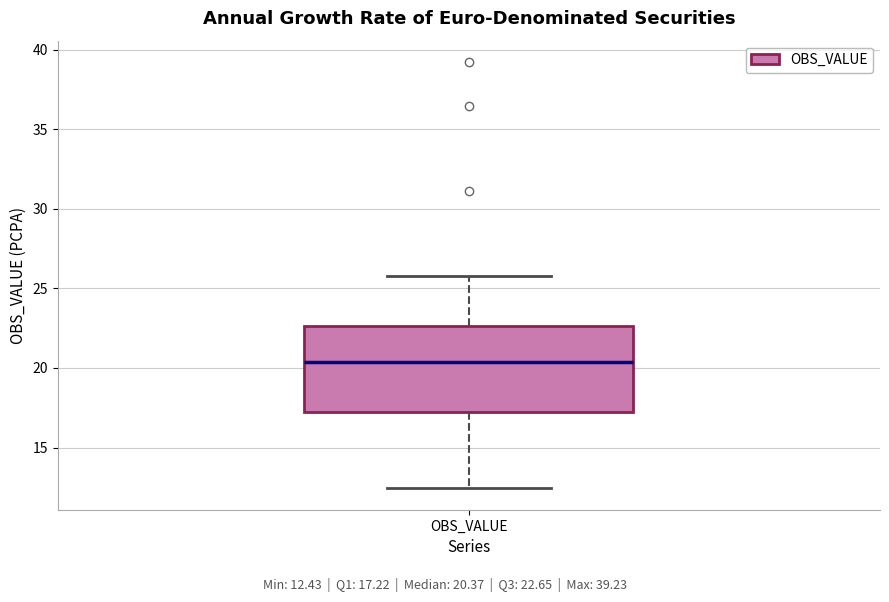

Transcribe this box plot: give where the median line is, the range the box spans, and where the two whiskers end, as read against the y-axis. The values are not printed on the chart, so give them approximately, as read against the axis.

median 20.5, box 17.0 to 22.5, whiskers 12.5 to 26.0